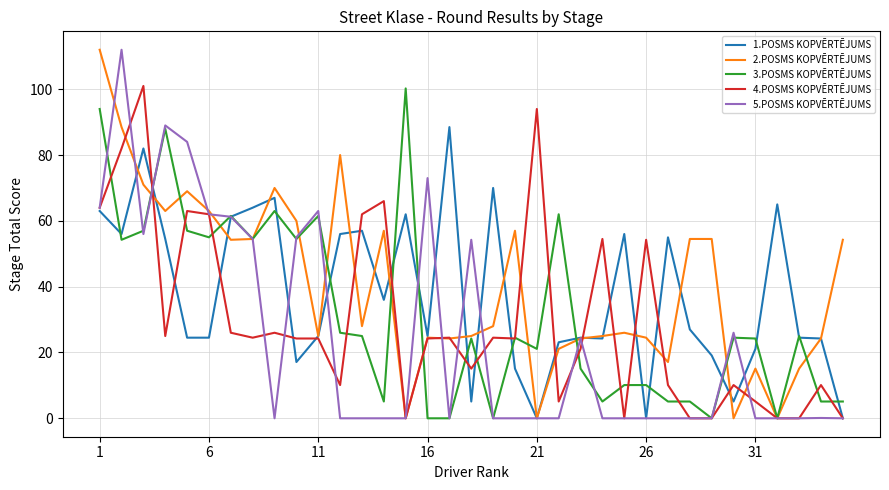

Rank the series by their average value, from highest to lowest.

2.POSMS KOPVĒRTĒJUMS, 1.POSMS KOPVĒRTĒJUMS, 3.POSMS KOPVĒRTĒJUMS, 4.POSMS KOPVĒRTĒJUMS, 5.POSMS KOPVĒRTĒJUMS